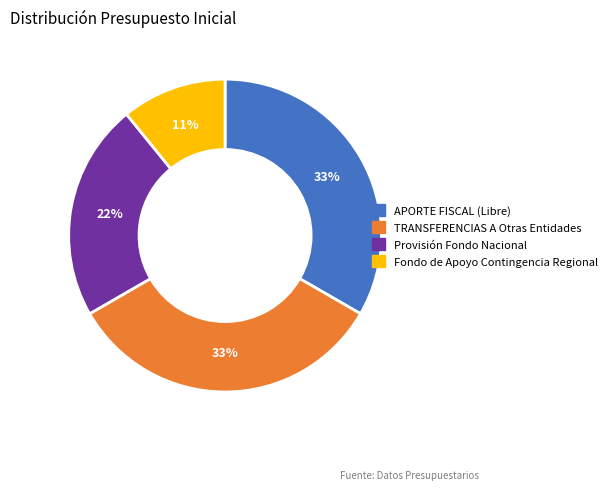

How many segments does this pie chart have?

4